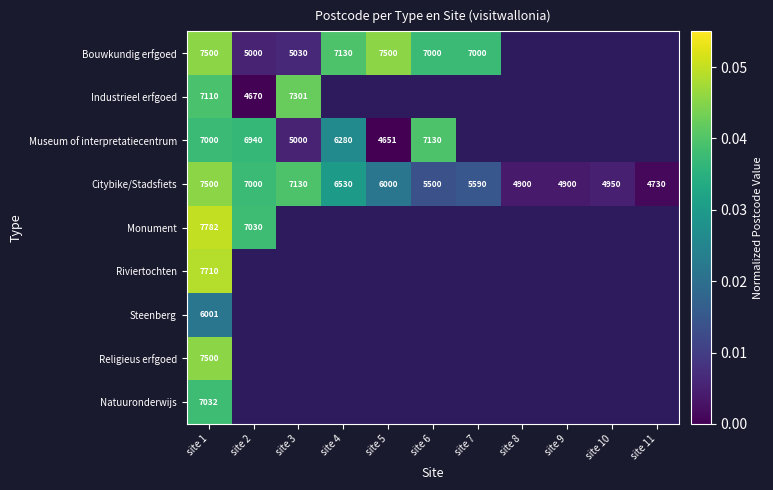

List the series in order of their peak value, lowest first.

Steenberg, Natuuronderwijs, Museum of interpretatiecentrum, Industrieel erfgoed, Bouwkundig erfgoed, Citybike/Stadsfiets, Religieus erfgoed, Riviertochten, Monument